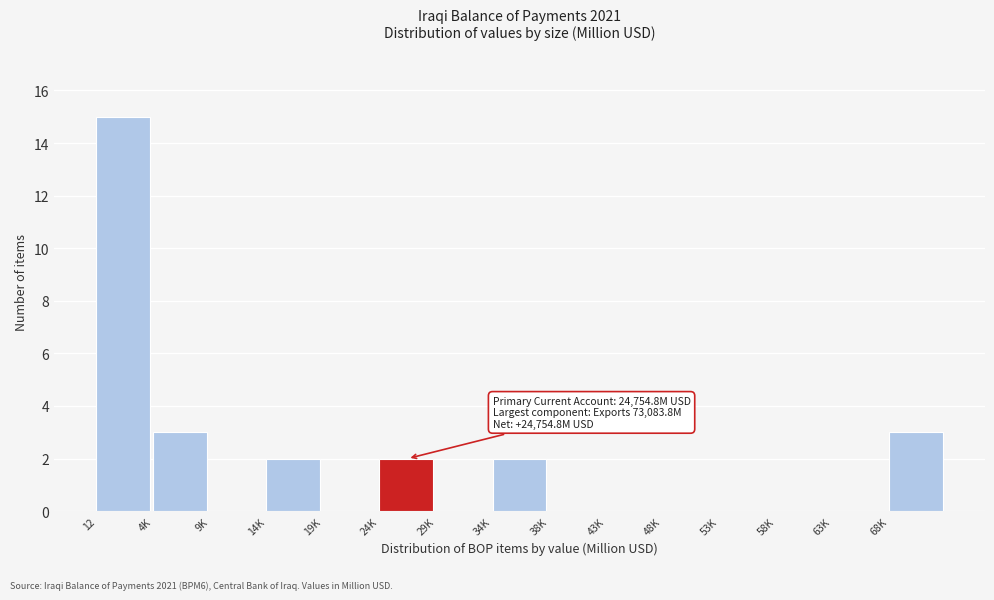

Reading left to right, extract all data points from this chart.

12=15	4K=3	9K=0	14K=2	19K=0	24K=2	29K=0	34K=2	38K=0	43K=0	48K=0	53K=0	58K=0	63K=0	68K=3